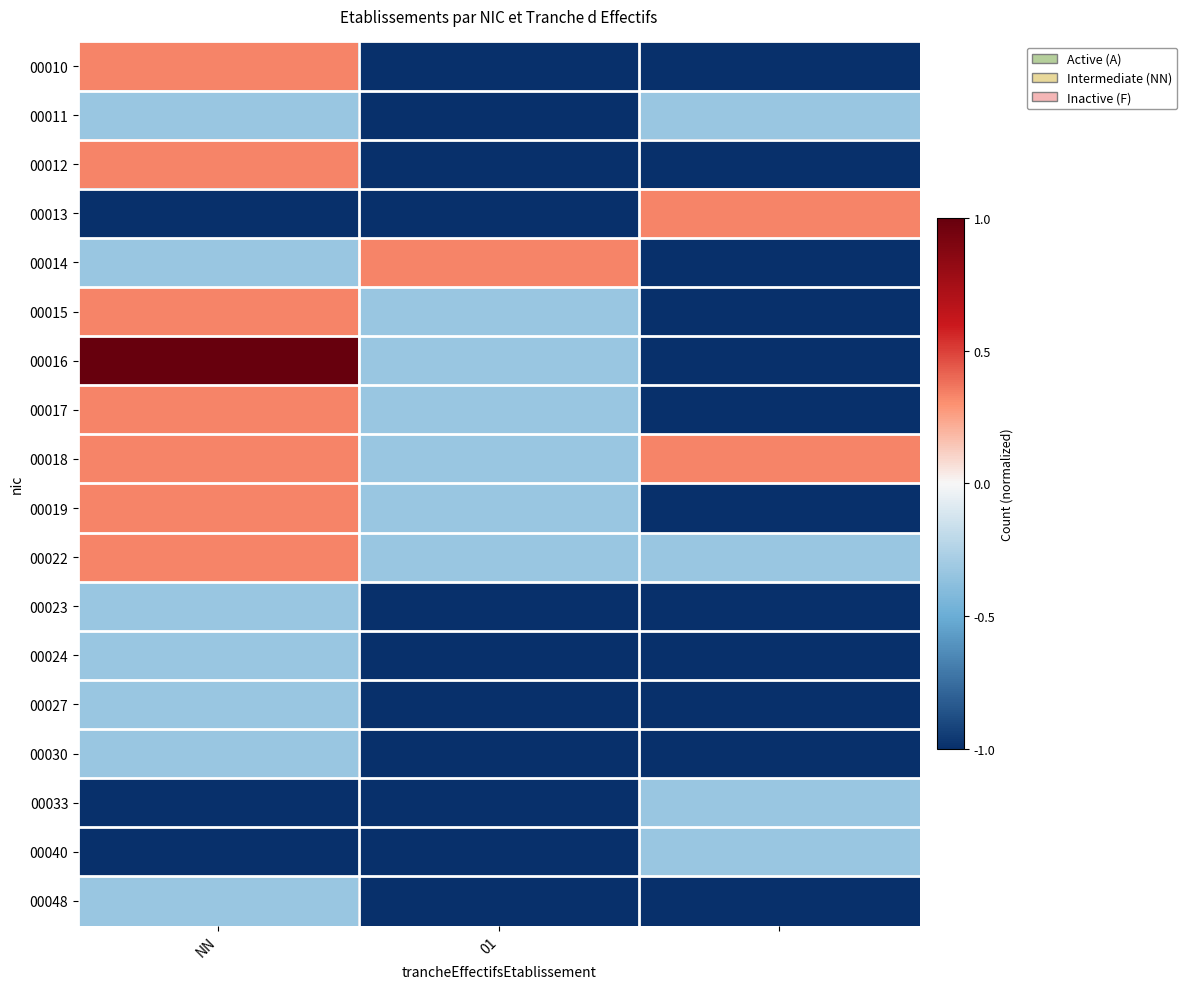

At which category is the sum across all series the highest?

NN